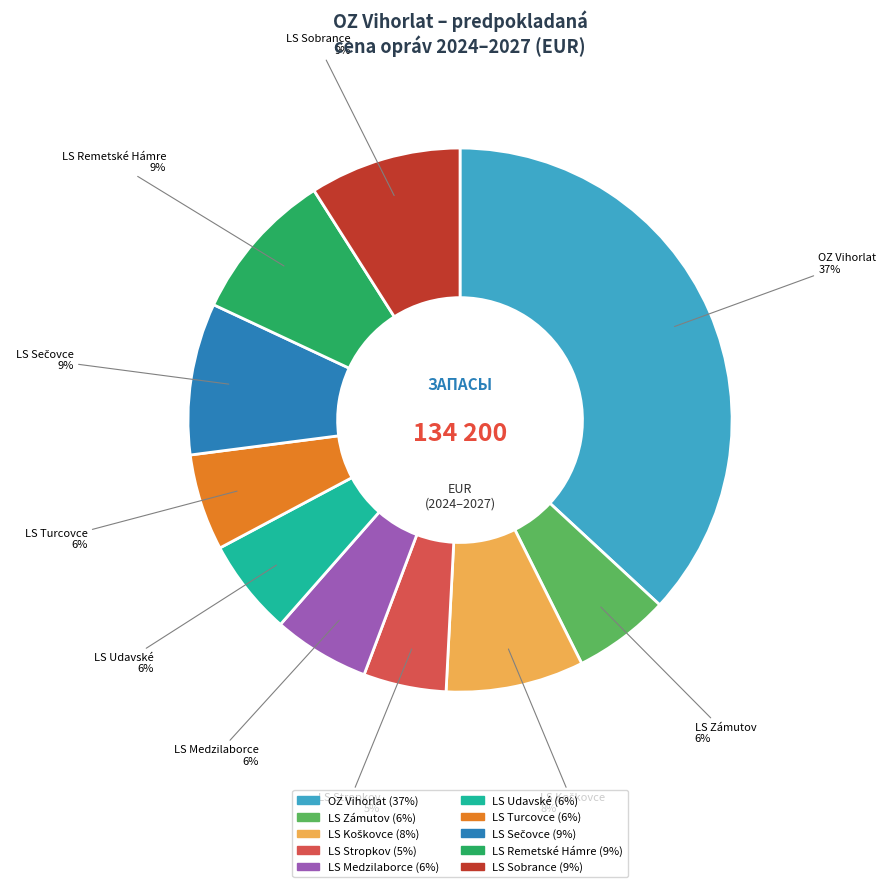

Which category has the biggest portion of the pie?

OZ Vihorlat